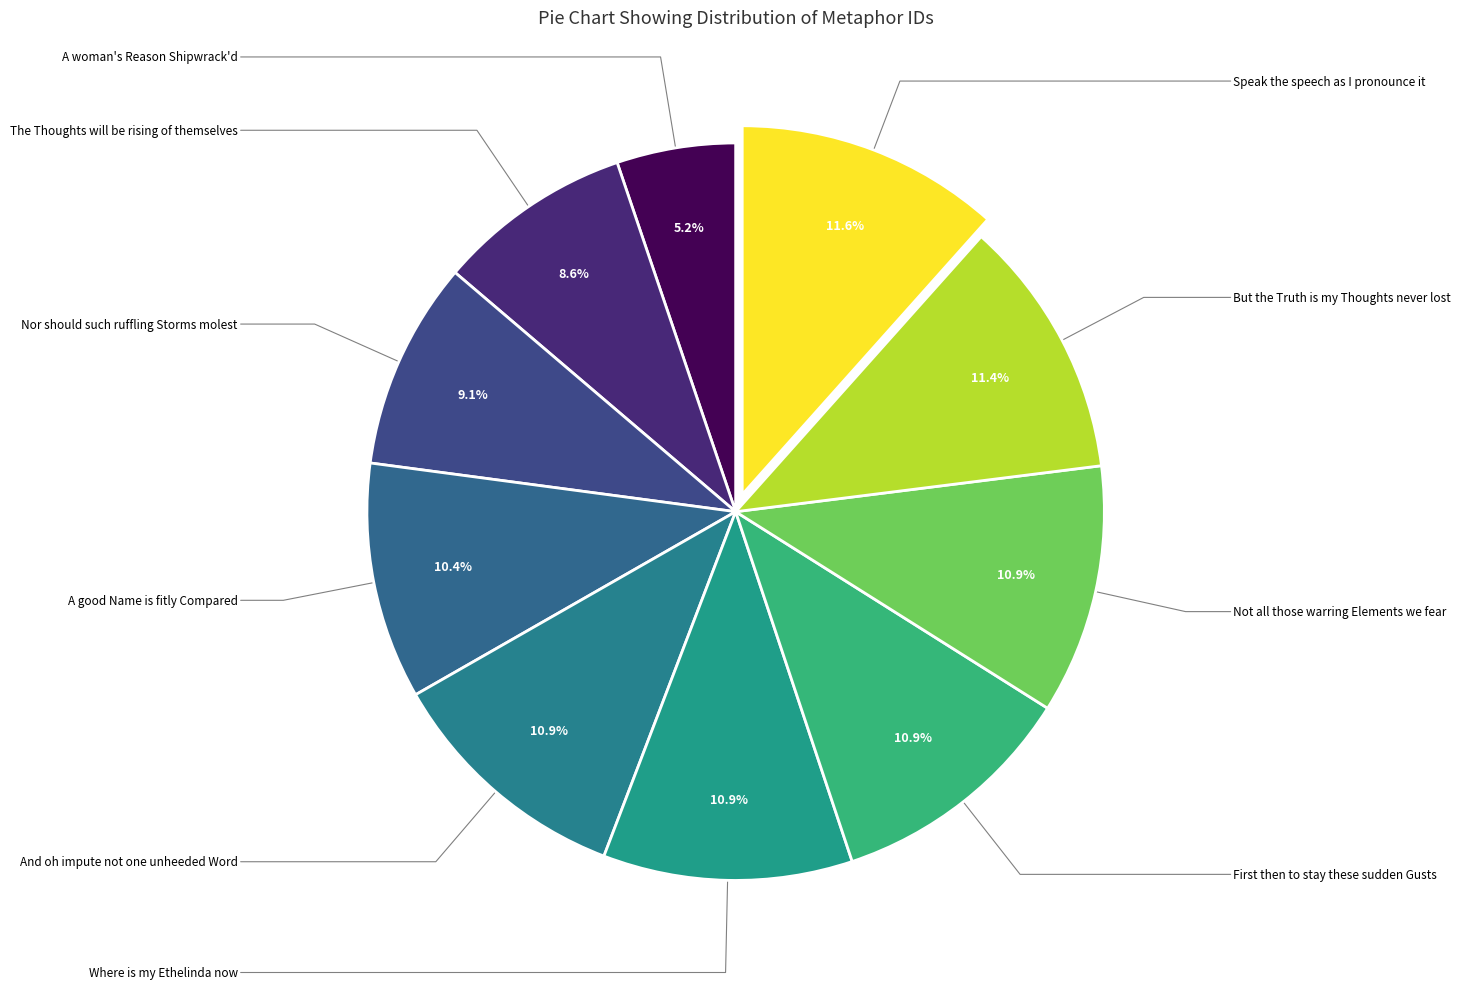

Rank the categories by value from lowest to highest.

A woman's Reason Shipwrack'd, The Thoughts will be rising of themselves, Nor should such ruffling Storms molest, A good Name is fitly Compared, And oh impute not one unheeded Word, Where is my Ethelinda now, First then to stay these sudden Gusts, Not all those warring Elements we fear, But the Truth is my Thoughts never lost, Speak the speech as I pronounce it